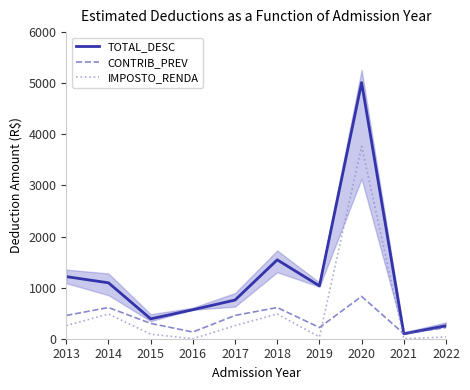

Reading right to left, what are all the values shown in this chart?

TOTAL_DESC: 254.5	96.3	5012.1	1034.6	1543.7	756.8	567.3	389.1	1094.2	1215.1
CONTRIB_PREV: 219.6	96.3	828.4	219.6	610.5	455.6	130.9	300.1	610.5	455.6
IMPOSTO_RENDA: 34.9	0.0	3764.0	34.9	483.7	256.9	0.0	89.0	483.7	256.9